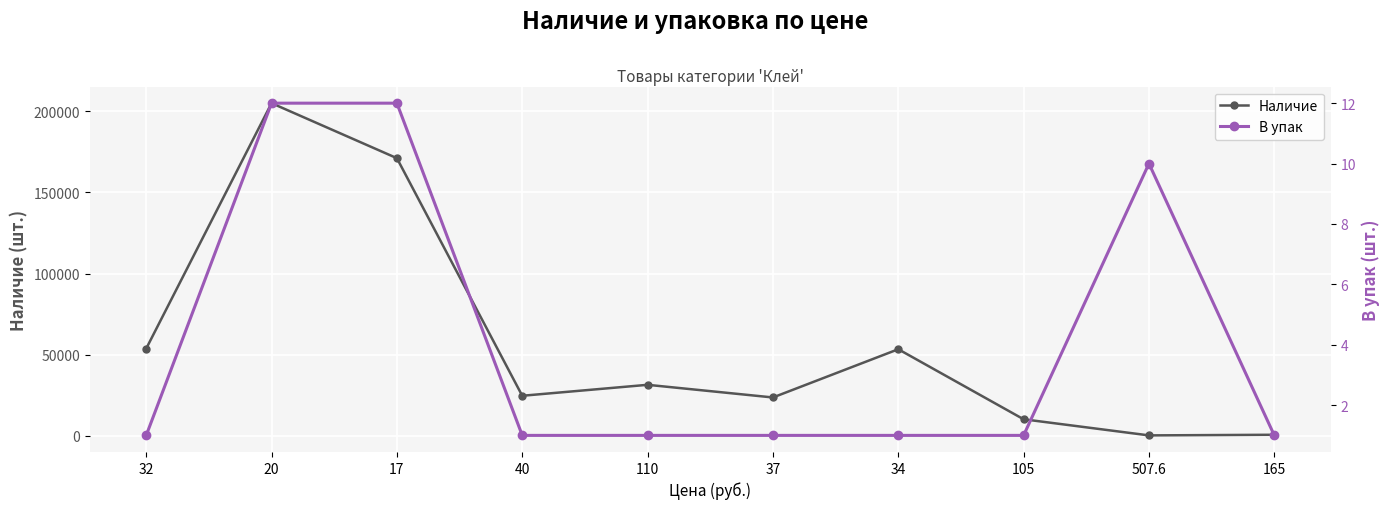

The value of Наличие at 165 is 1084. True or false?

False